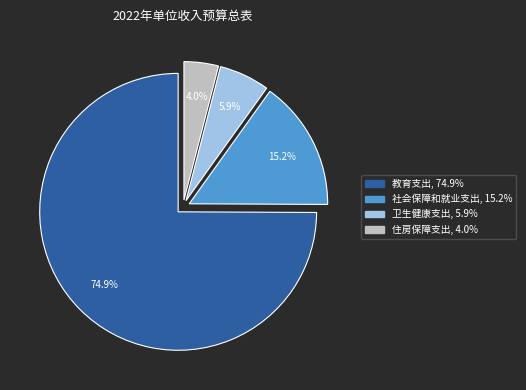

What percentage do 住房保障支出 and 社会保障和就业支出 together represent?

19.2%